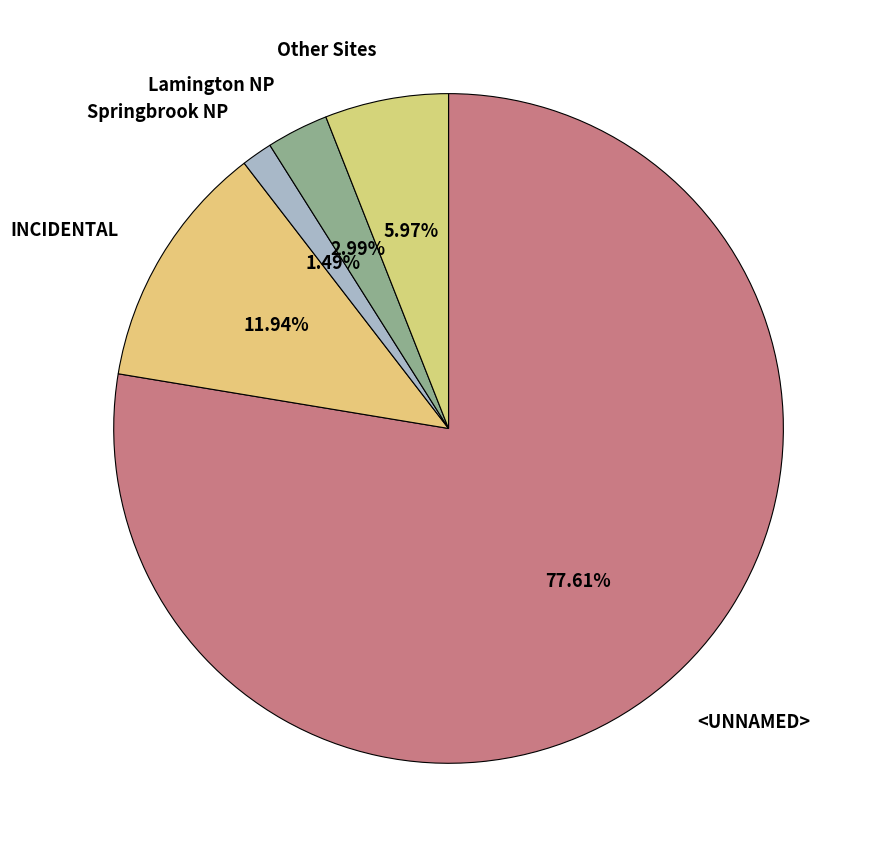

Is there any slice that represents more than half of the pie?

Yes